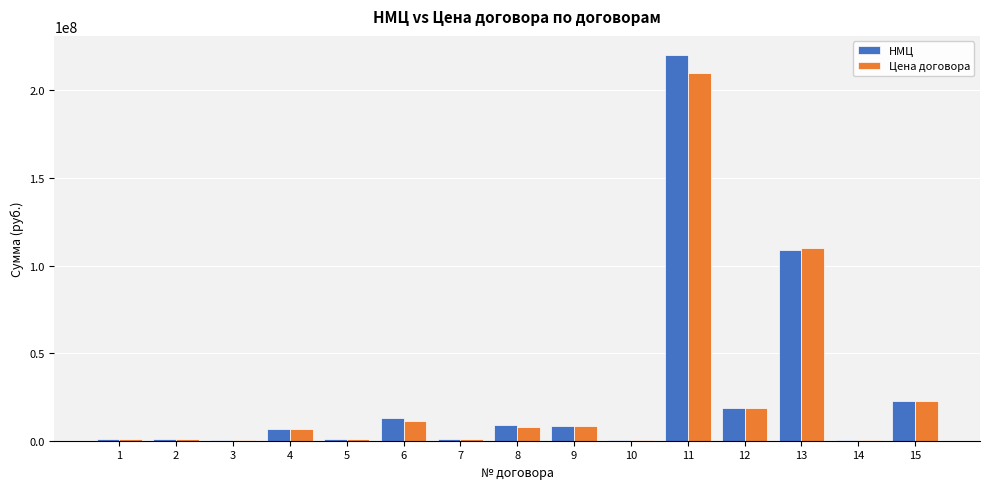

What is the sum of all Цена договора values?

400795171.4